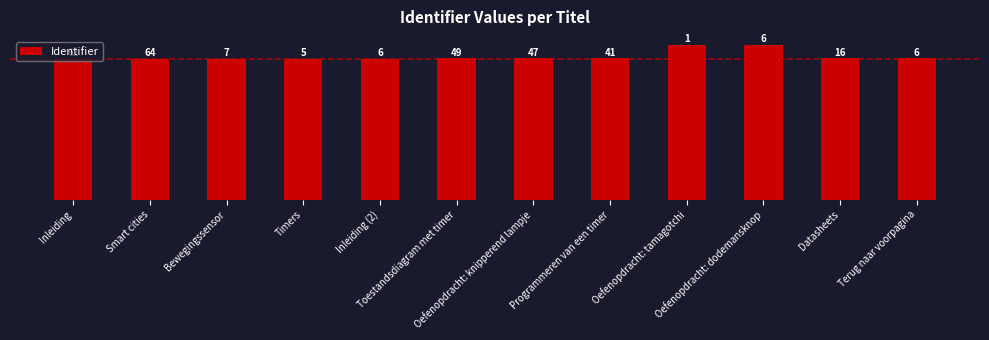

List the labels in order of value, smallest first.

Inleiding, Smart cities, Bewegingssensor, Timers, Inleiding (2), Toestandsdiagram met timer, Programmeren van een timer, Oefenopdracht: knipperend lampje, Datasheets, Terug naar voorpagina, Oefenopdracht: tamagotchi, Oefenopdracht: dodemansknop